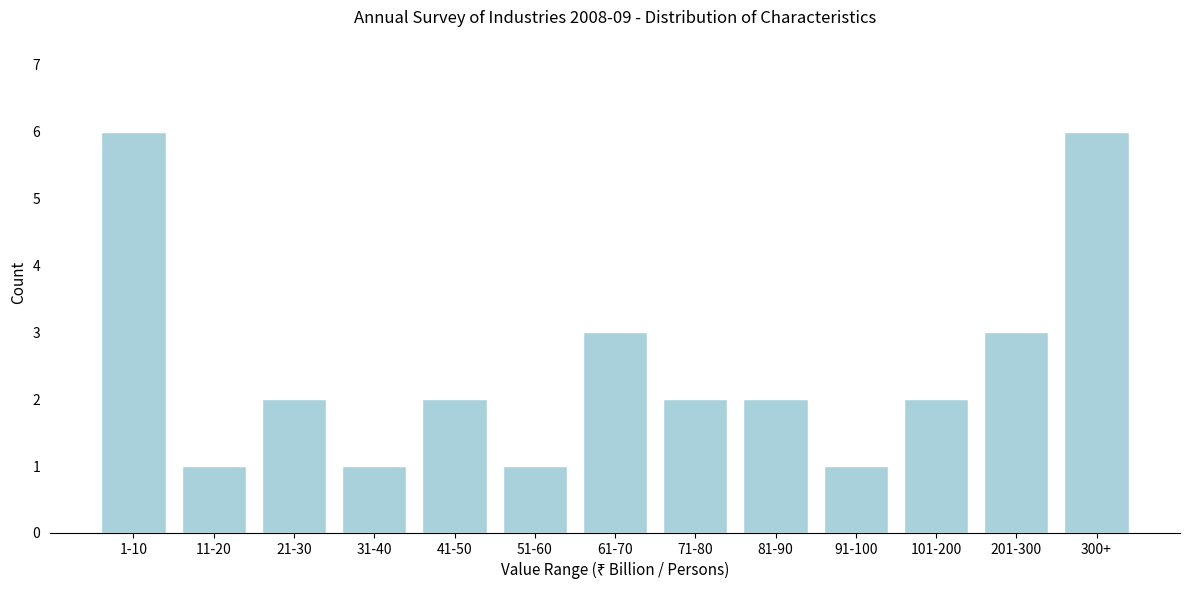

Reading left to right, transcribe all the data shown in this chart.

1-10=6	11-20=1	21-30=2	31-40=1	41-50=2	51-60=1	61-70=3	71-80=2	81-90=2	91-100=1	101-200=2	201-300=3	300+=6